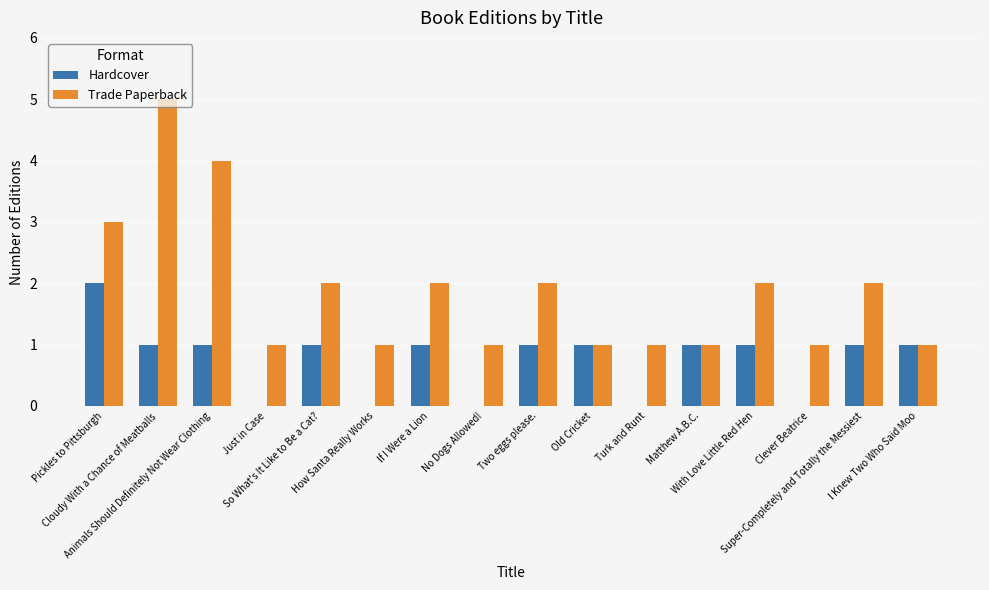

What is the difference between the Hardcover values at Clever Beatrice and Two eggs please.?

1